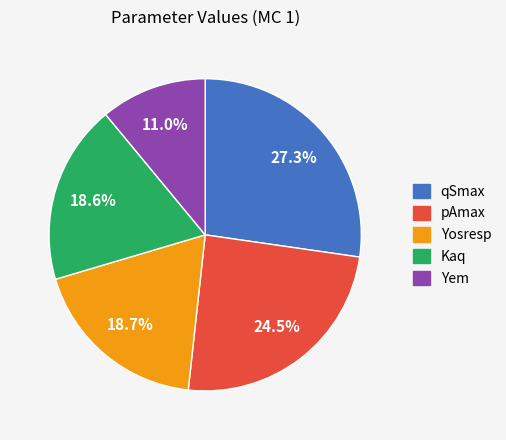

Is there any slice that represents more than half of the pie?

No